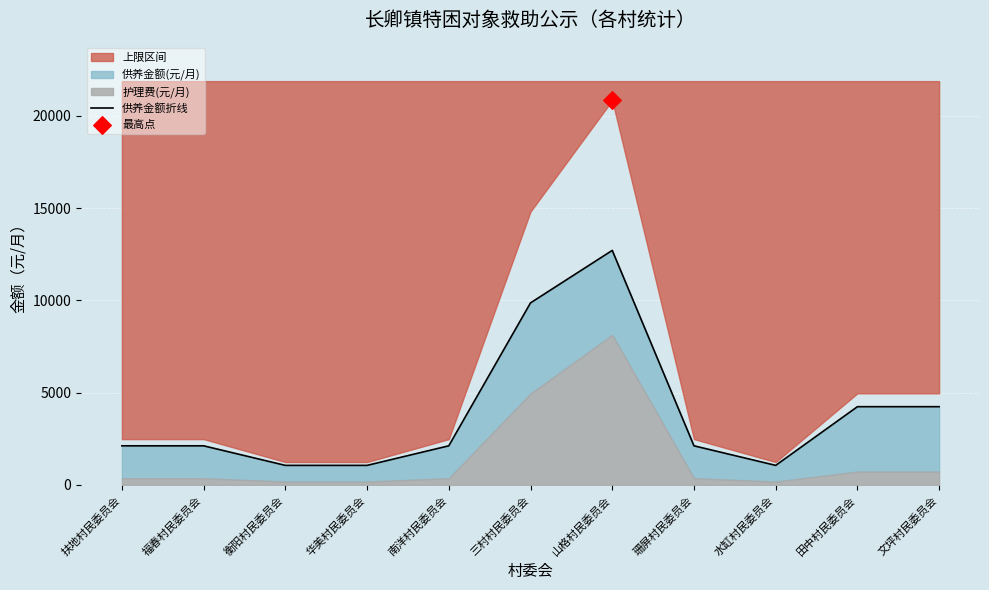

What is the ratio of the value at 华美村民委员会 to the value at 珊屏村民委员会?

0.5